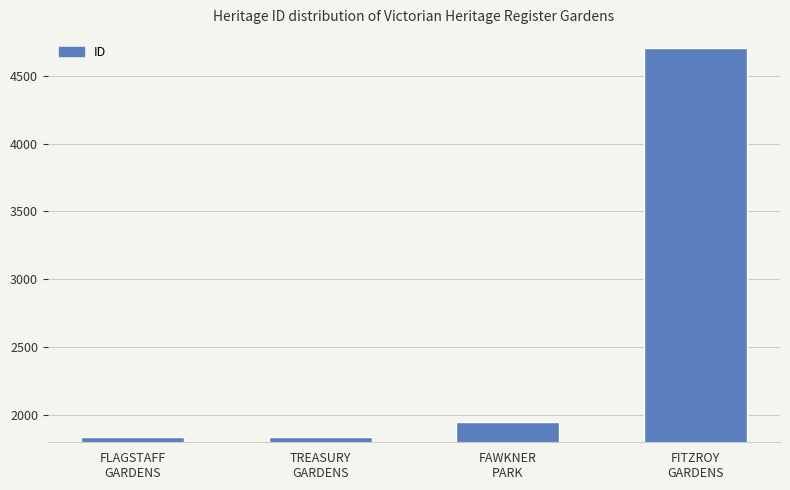

What is the ratio of the value at FAWKNER
PARK to the value at TREASURY
GARDENS?

1.1